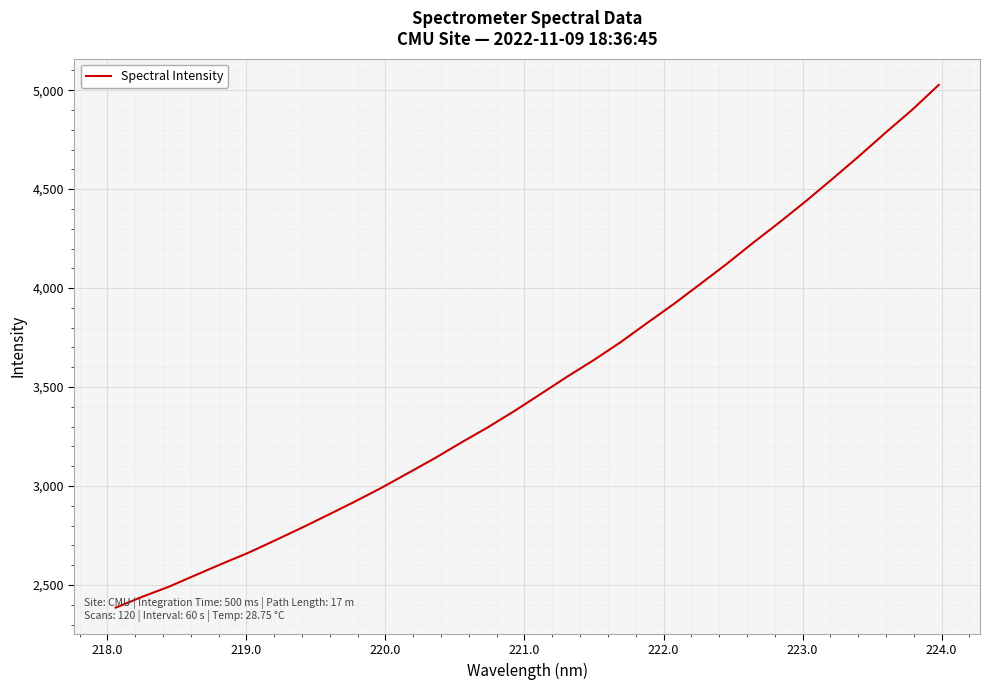

Count the number of data series in this chart.

1